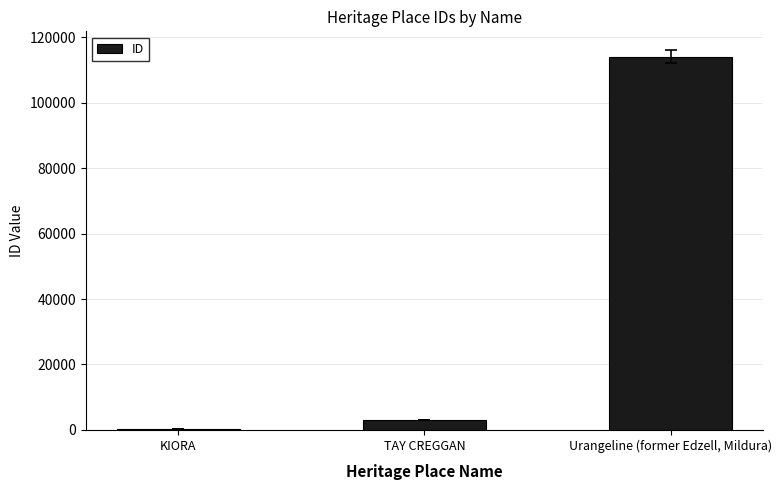

What is the sum of the values at KIORA and TAY CREGGAN?

3137